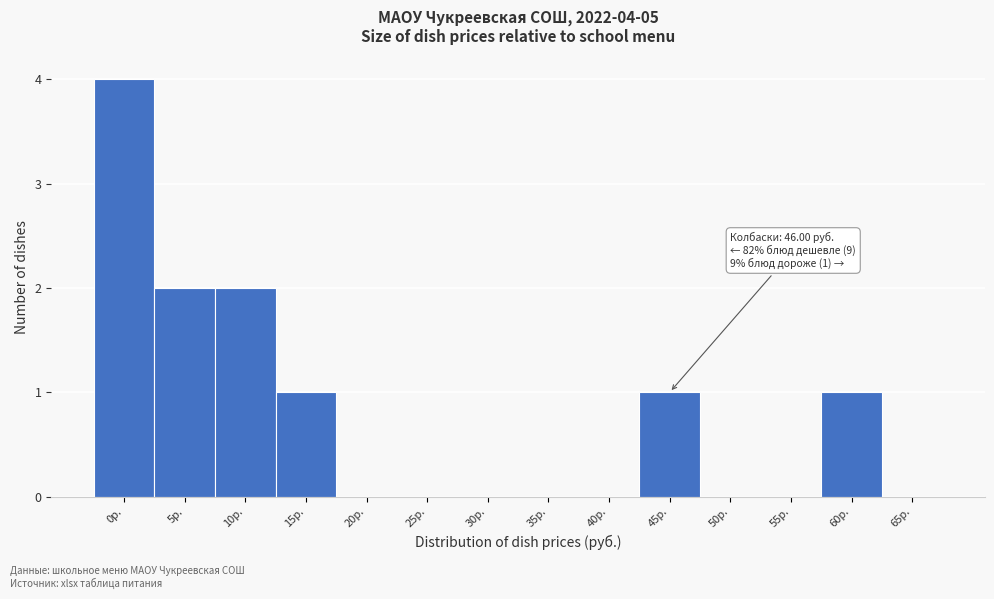

Reading left to right, extract all data points from this chart.

0р.=4	5р.=2	10р.=2	15р.=1	20р.=0	25р.=0	30р.=0	35р.=0	40р.=0	45р.=1	50р.=0	55р.=0	60р.=1	65р.=0